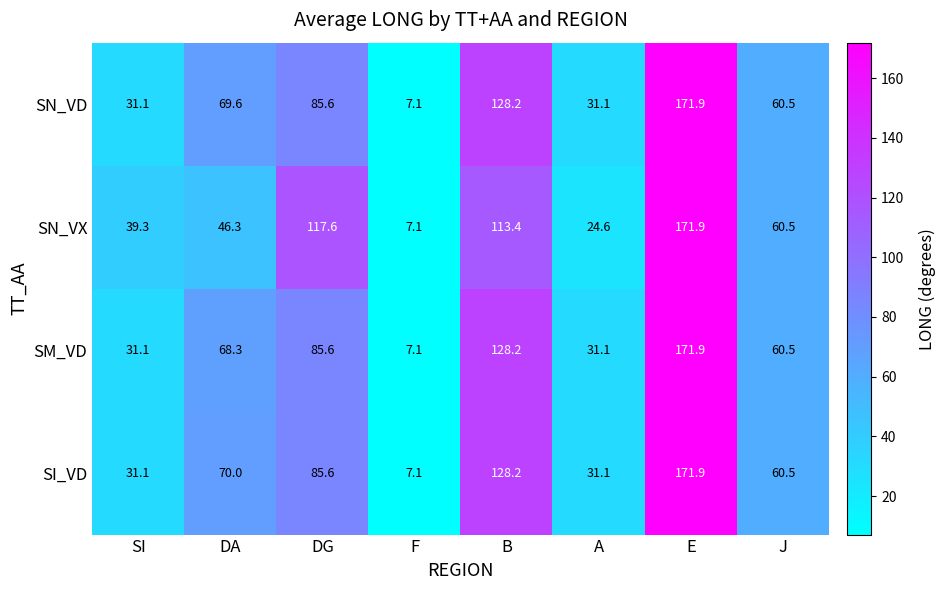

Is it true that SI_VD equals 171.9 at E?

True